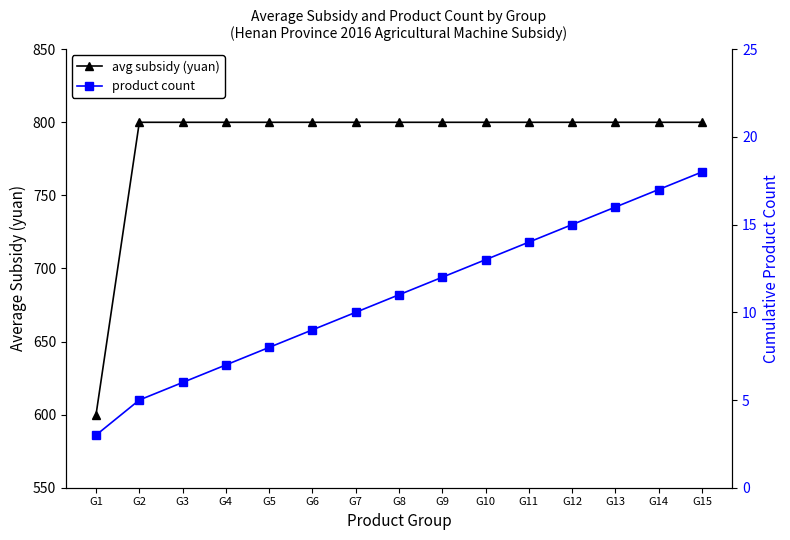

Reading right to left, extract all data points from this chart.

avg subsidy (yuan): G15=800	G14=800	G13=800	G12=800	G11=800	G10=800	G9=800	G8=800	G7=800	G6=800	G5=800	G4=800	G3=800	G2=800	G1=600
product count: G15=18	G14=17	G13=16	G12=15	G11=14	G10=13	G9=12	G8=11	G7=10	G6=9	G5=8	G4=7	G3=6	G2=5	G1=3